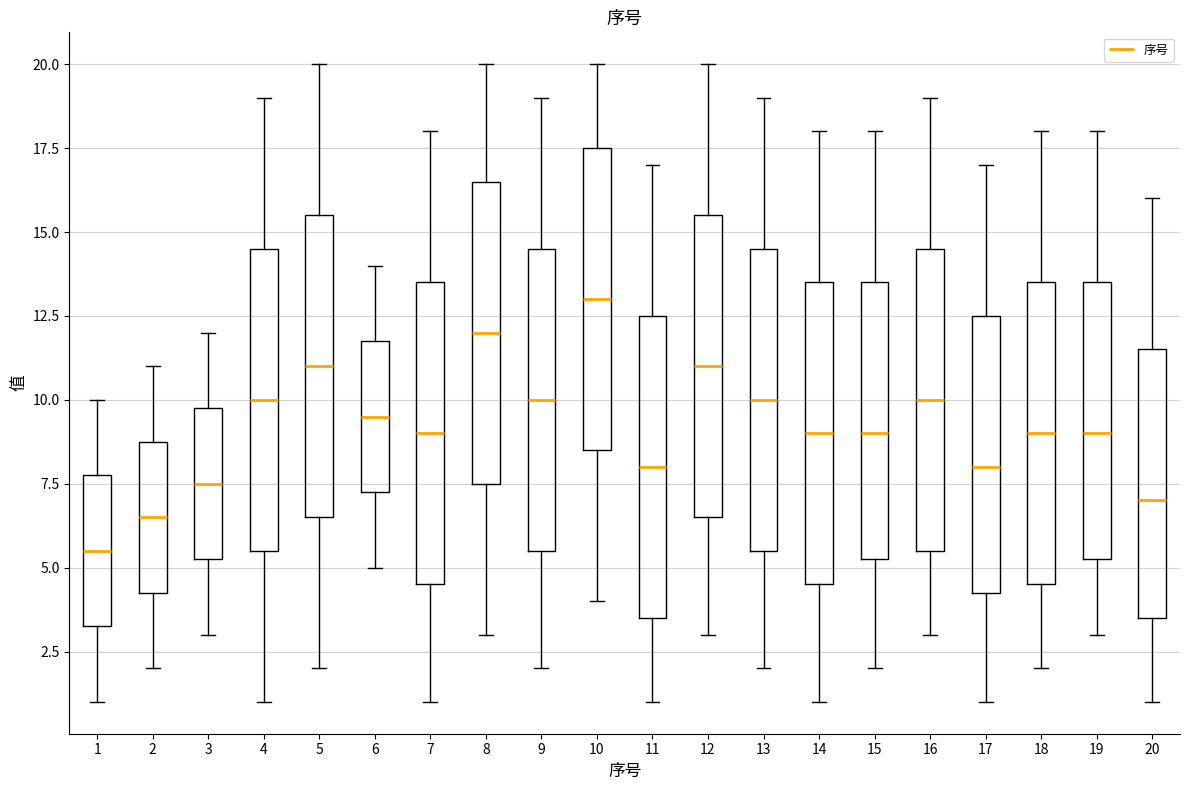

Where is the lower edge of the box at x = 4 on the y-axis? The values are not printed on the chart, so give them approximately, as read against the axis.

5.5